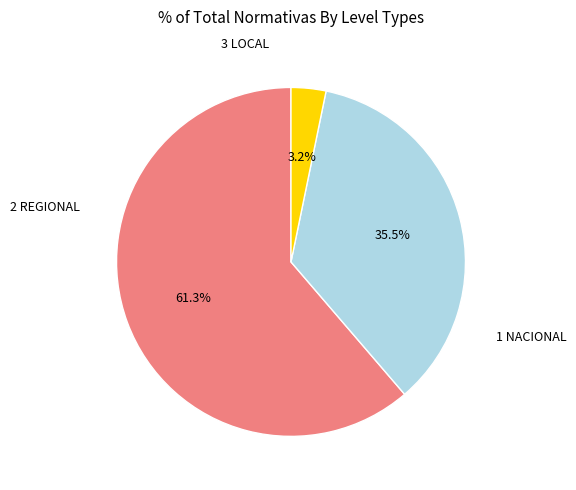

Is there any slice that represents more than half of the pie?

Yes